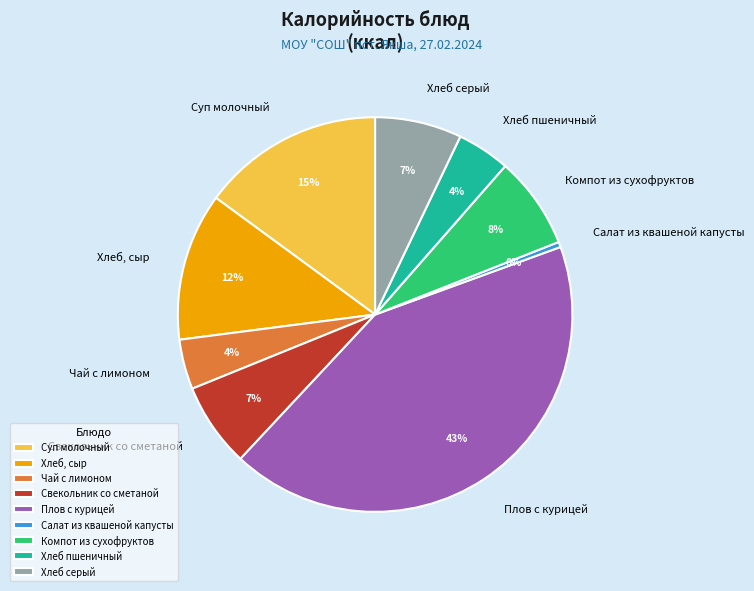

Is the sum of Суп молочный and Хлеб серый greater than half?

No